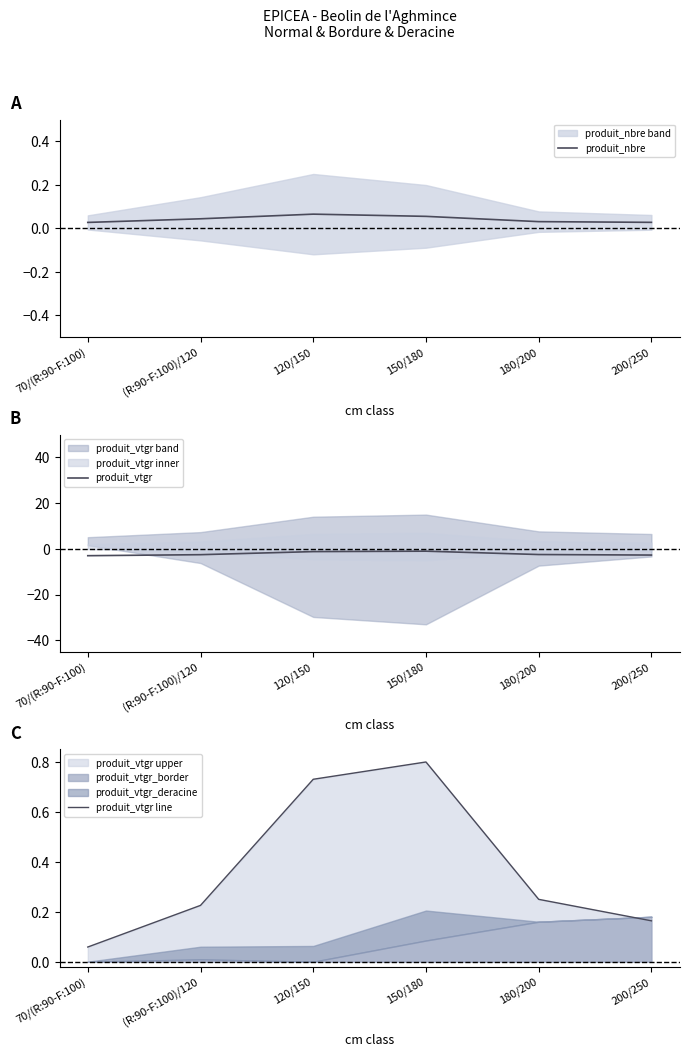

Reading left to right, list all the values displayed in this chart.

produit_nbre: 0.0	0.0	0.1	0.1	0.0	0.0
produit_vtgr: -3.0	-2.5	-1.2	-1.0	-2.5	-2.7
produit_vtgr line: 0.1	0.2	0.7	0.8	0.2	0.2